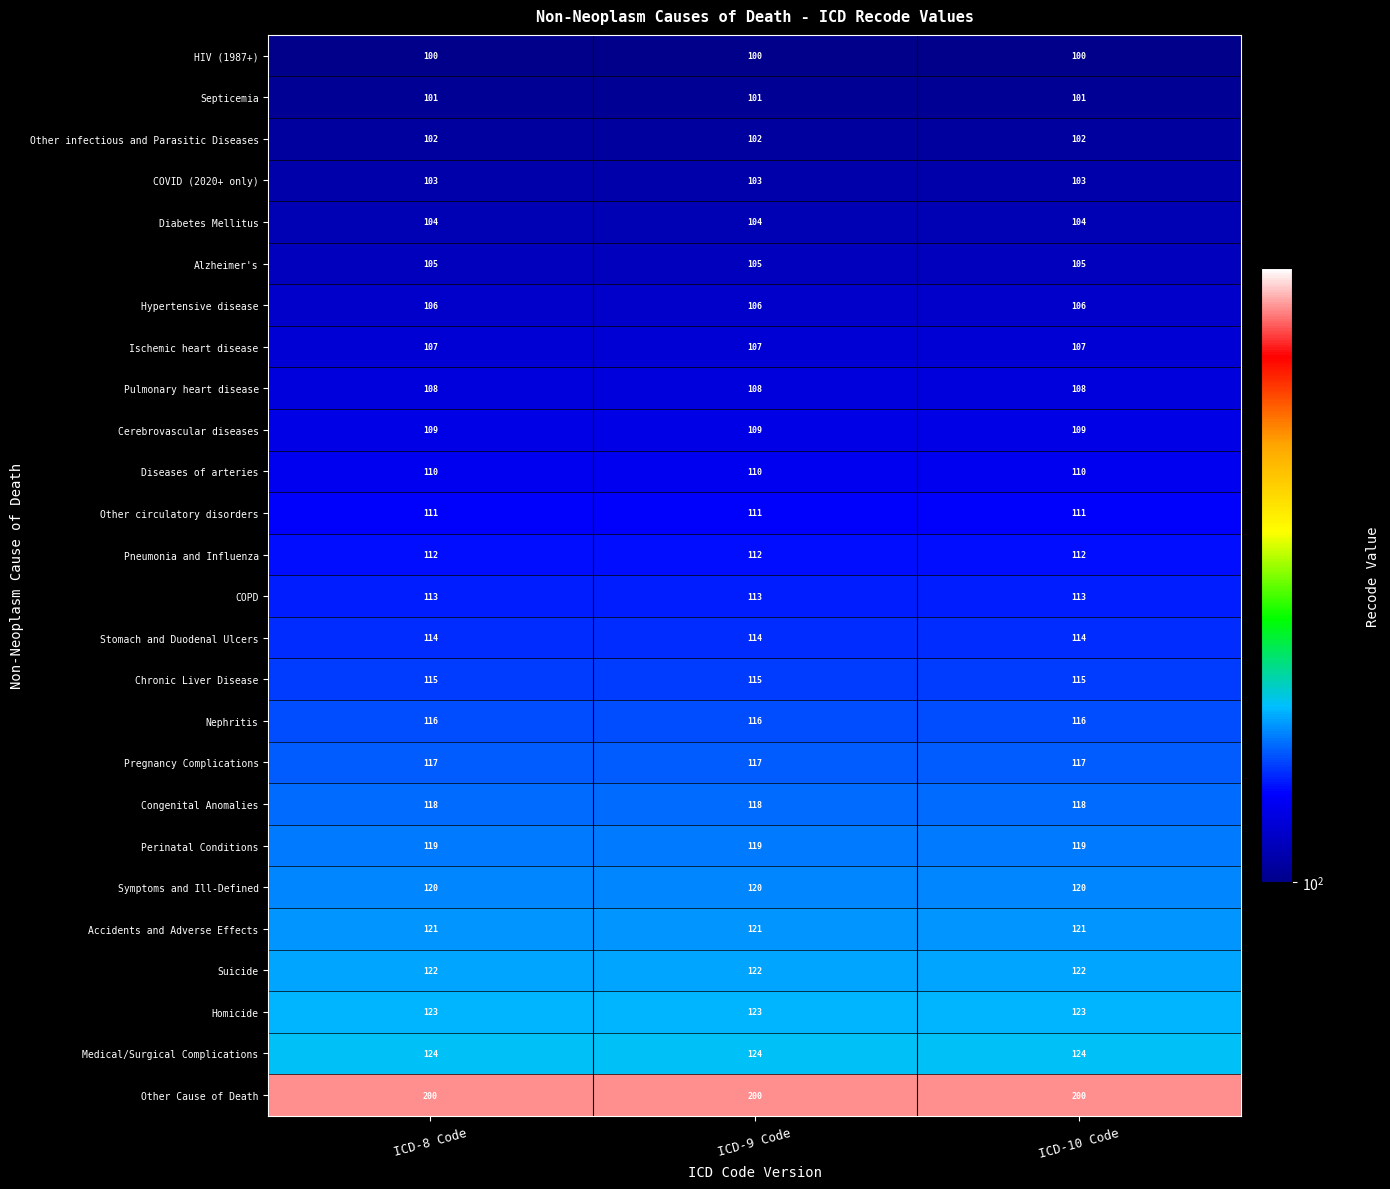

What is the difference between the highest and lowest values at ICD-9 Code?

100